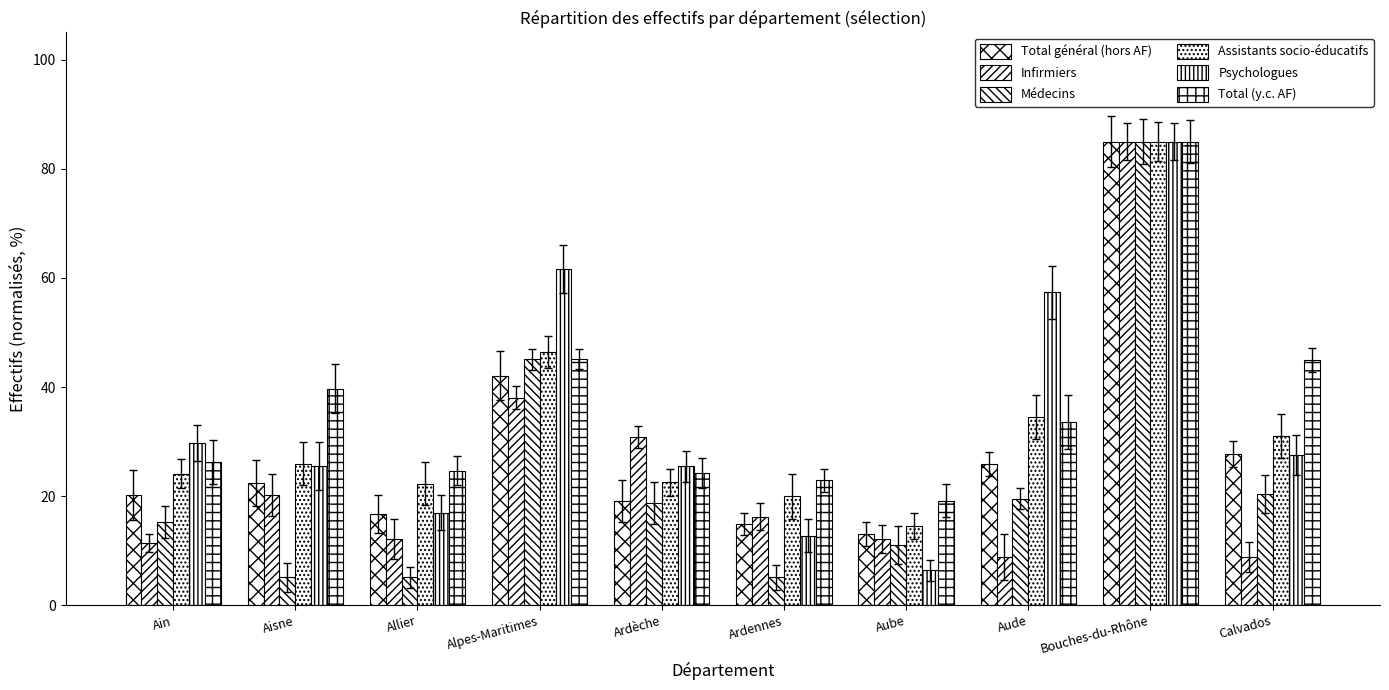

At which label does Total général (hors AF) reach its minimum?

Aube